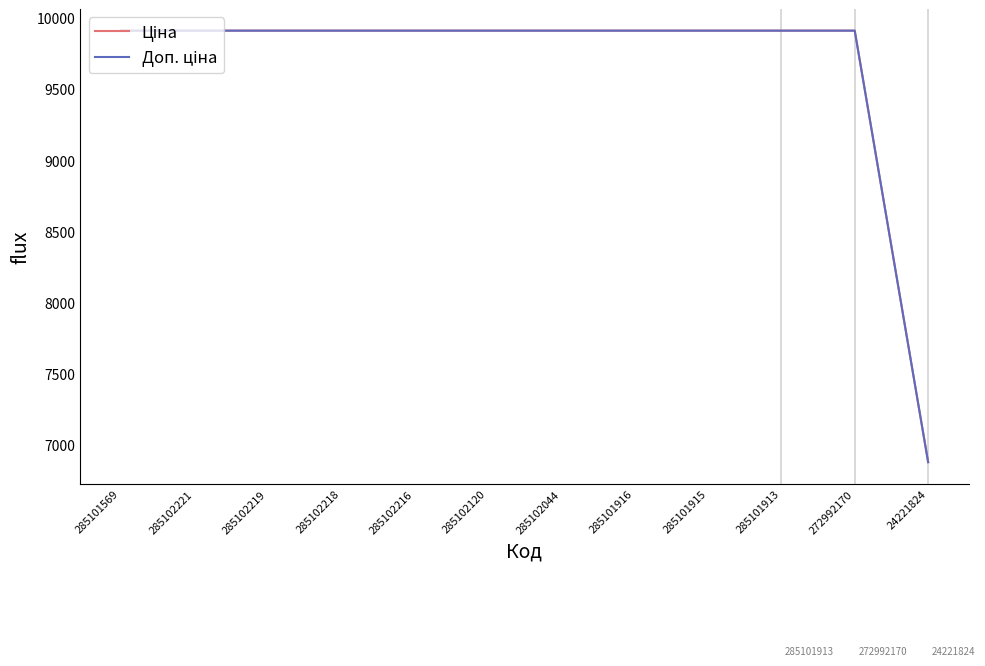

What is the difference between the maximum and minimum values in the Ціна series?

3029.0